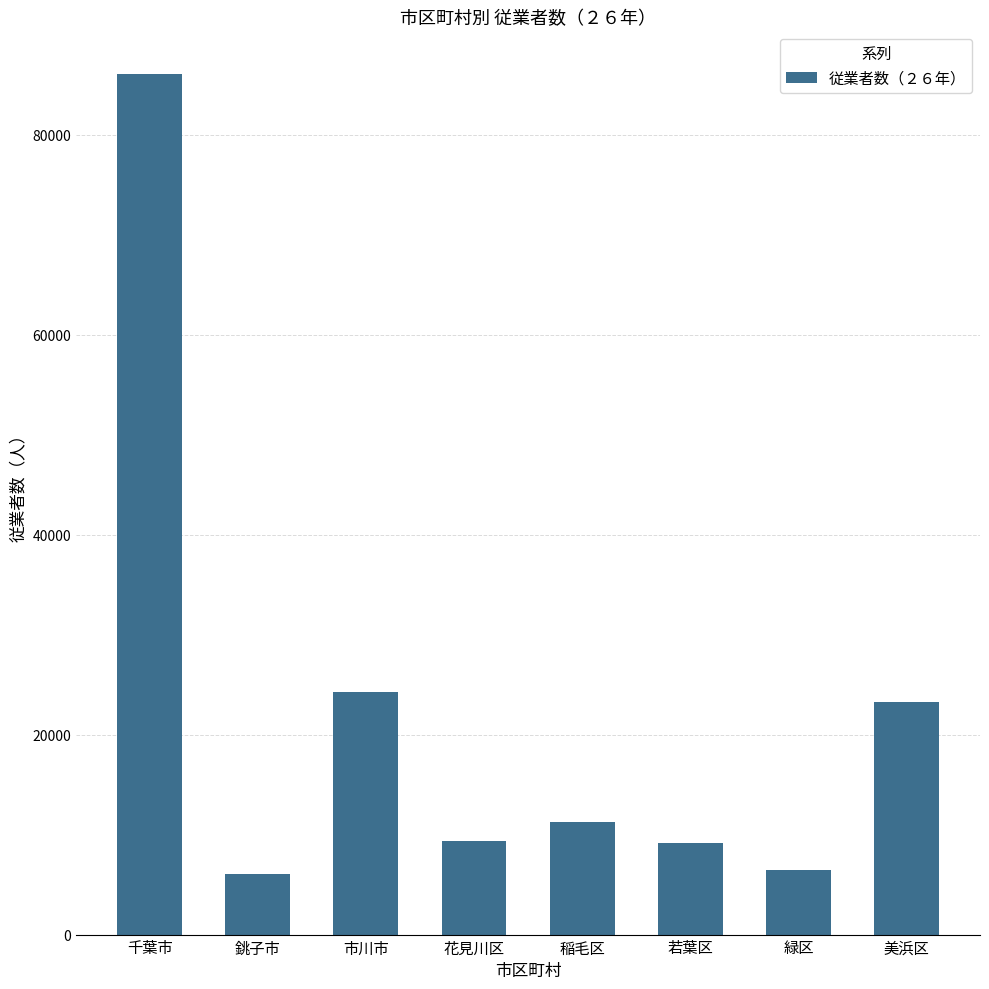

Approximately how many times larger is the value at 千葉市 compared to 花見川区?

9.2